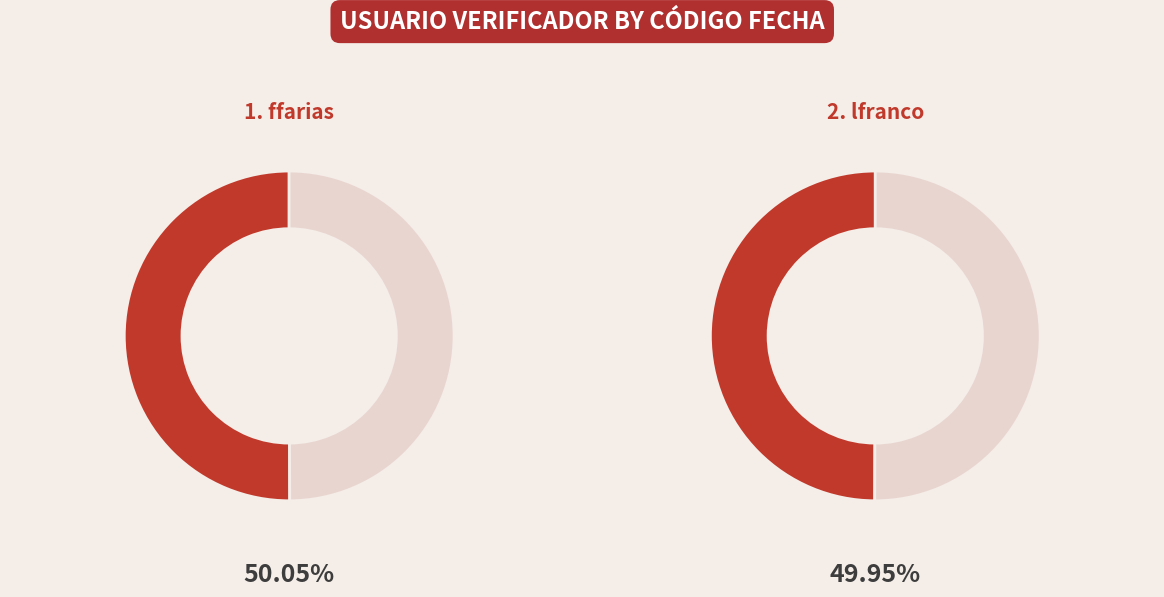

Does any single category account for the majority?

Yes